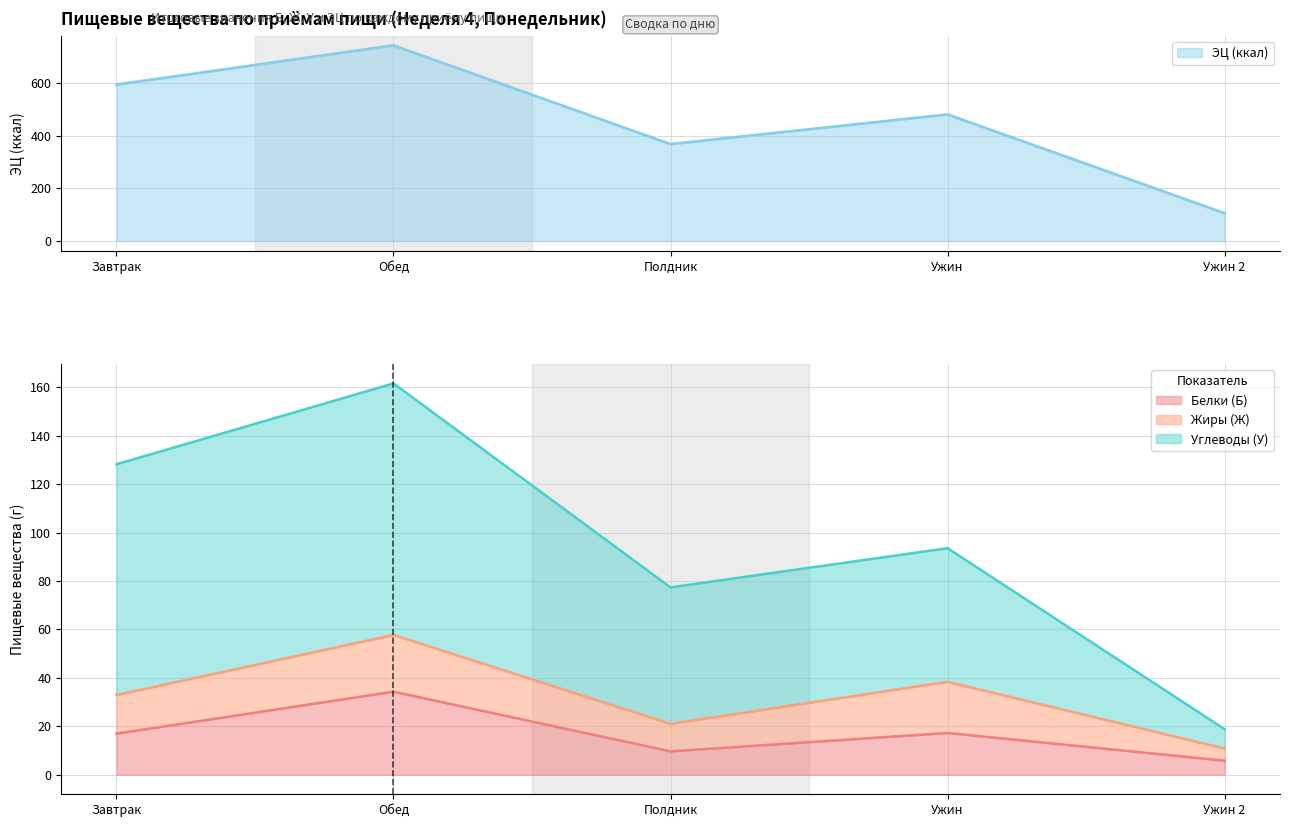

Which category has the lowest value in the Белки (Б) series?

Ужин 2